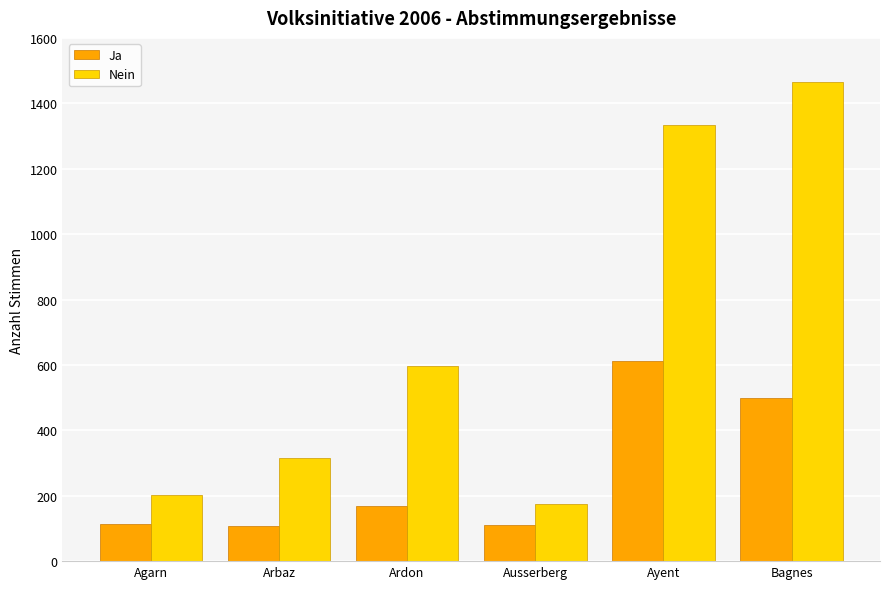

Does the chart contain any negative values?

No